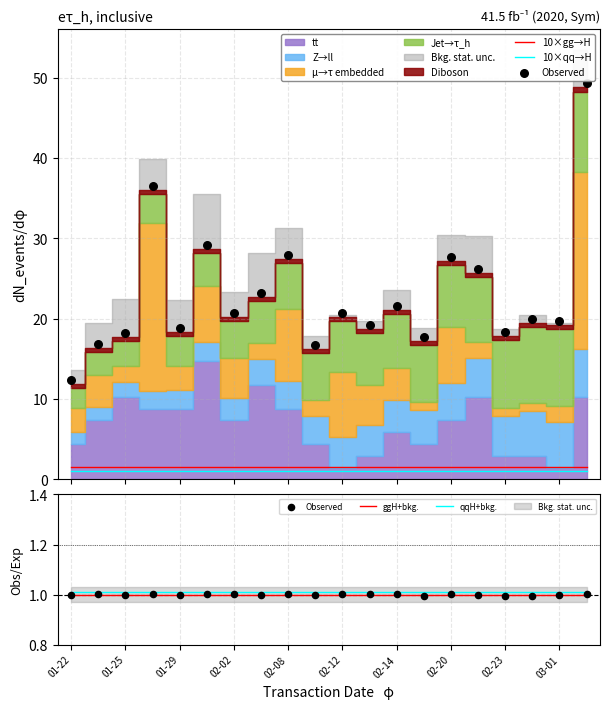

True or false: ggH+bkg. and qqH+bkg. cross at least once.

False